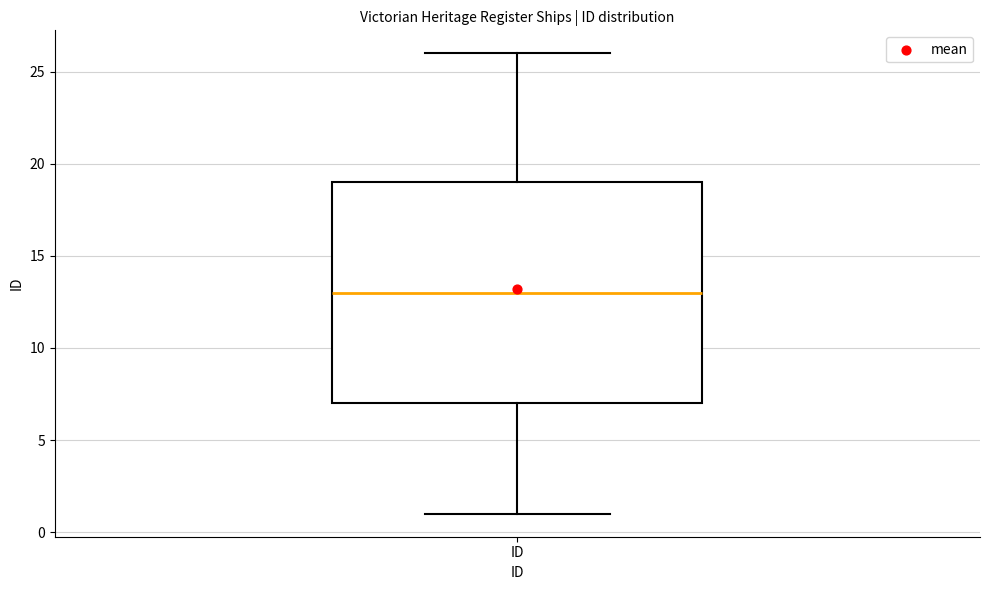

Where does the median line of the box for ID sit on the y-axis? The values are not printed on the chart, so give them approximately, as read against the axis.

13